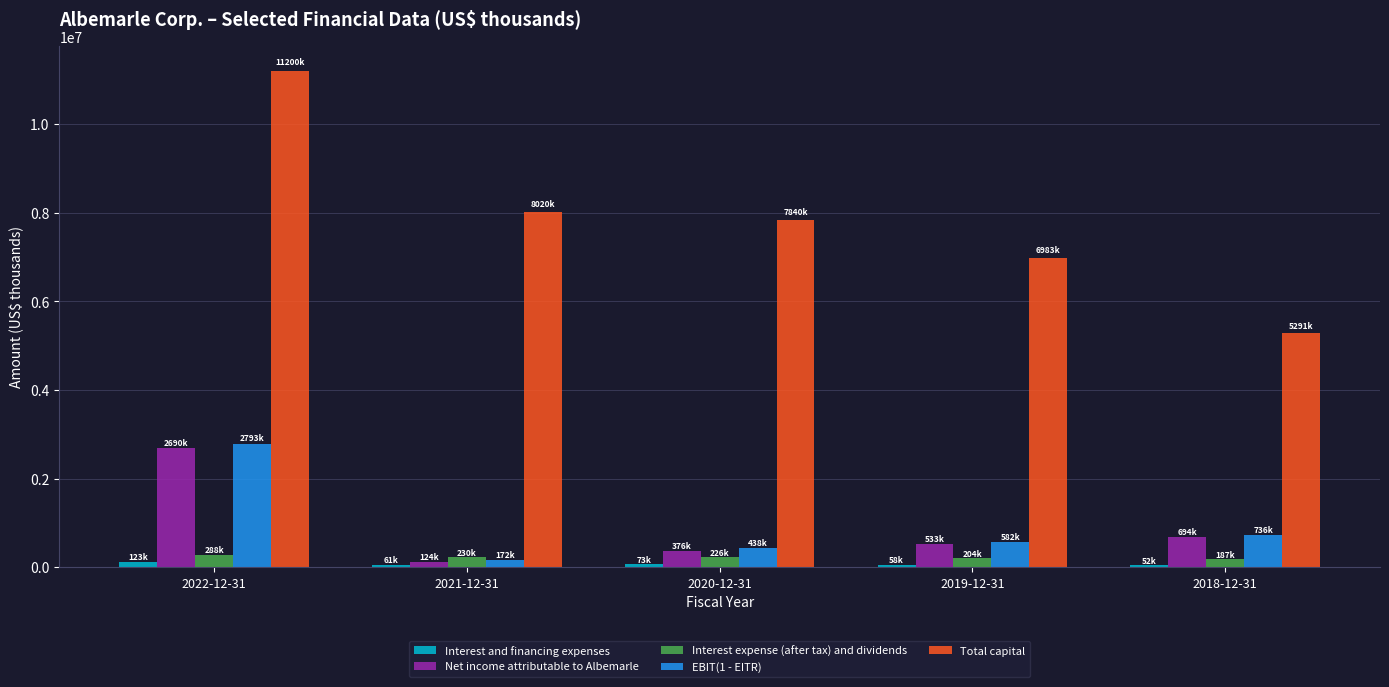

Which series has the widest spread of values?

Total capital